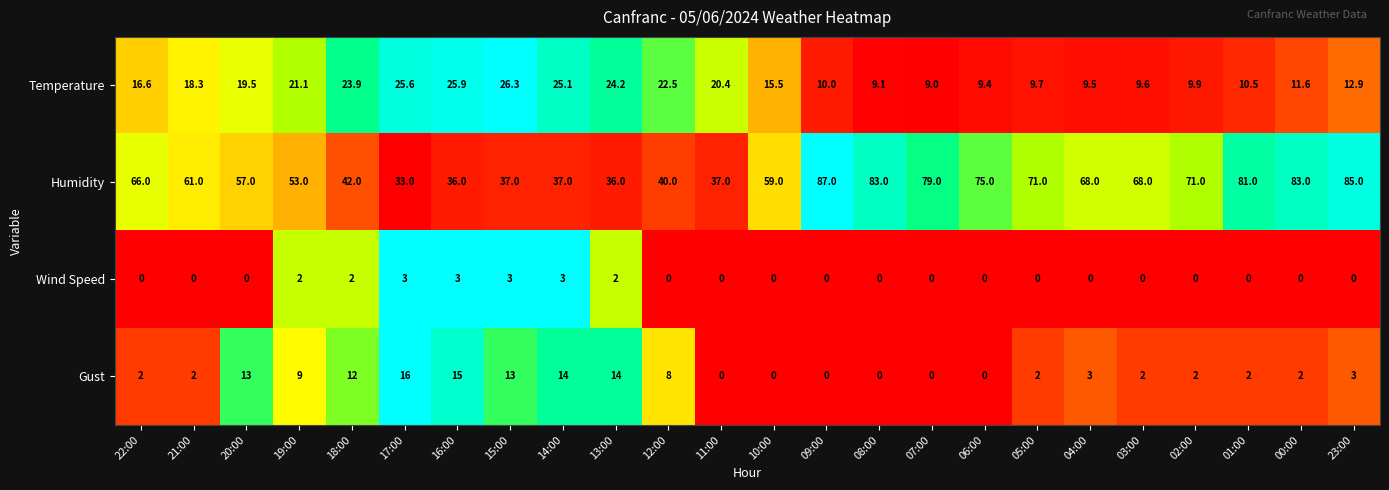

List the series in order of their peak value, lowest first.

Wind Speed, Gust, Temperature, Humidity